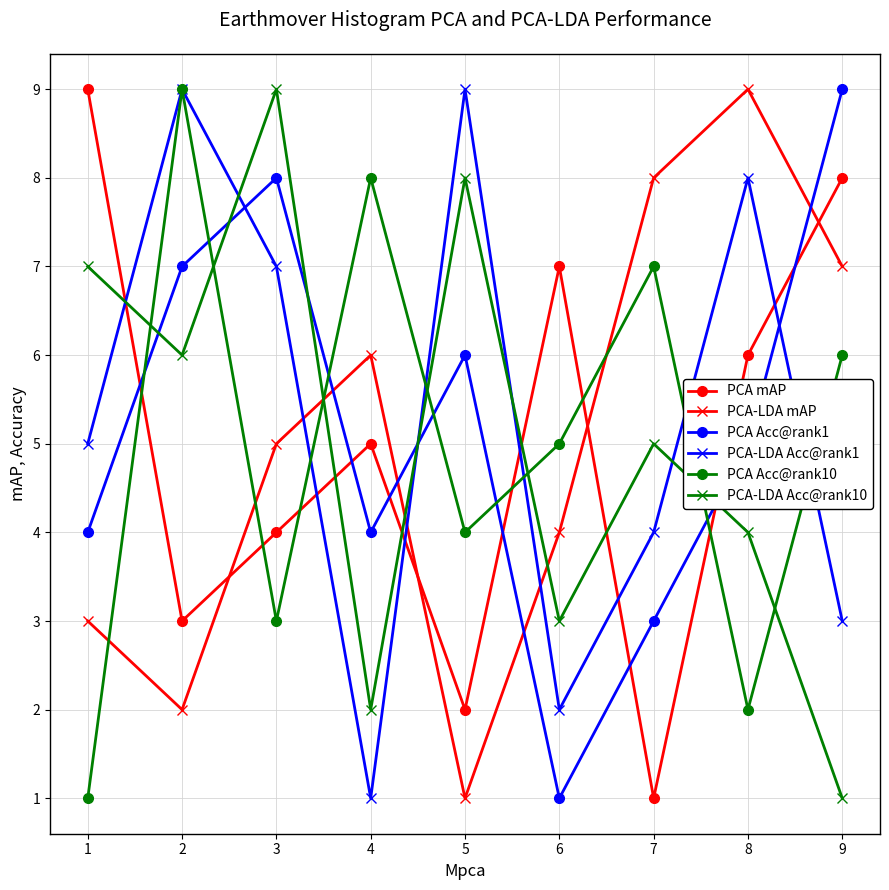

True or false: PCA-LDA Acc@rank10 has more than 0 points higher than both neighbors.

True